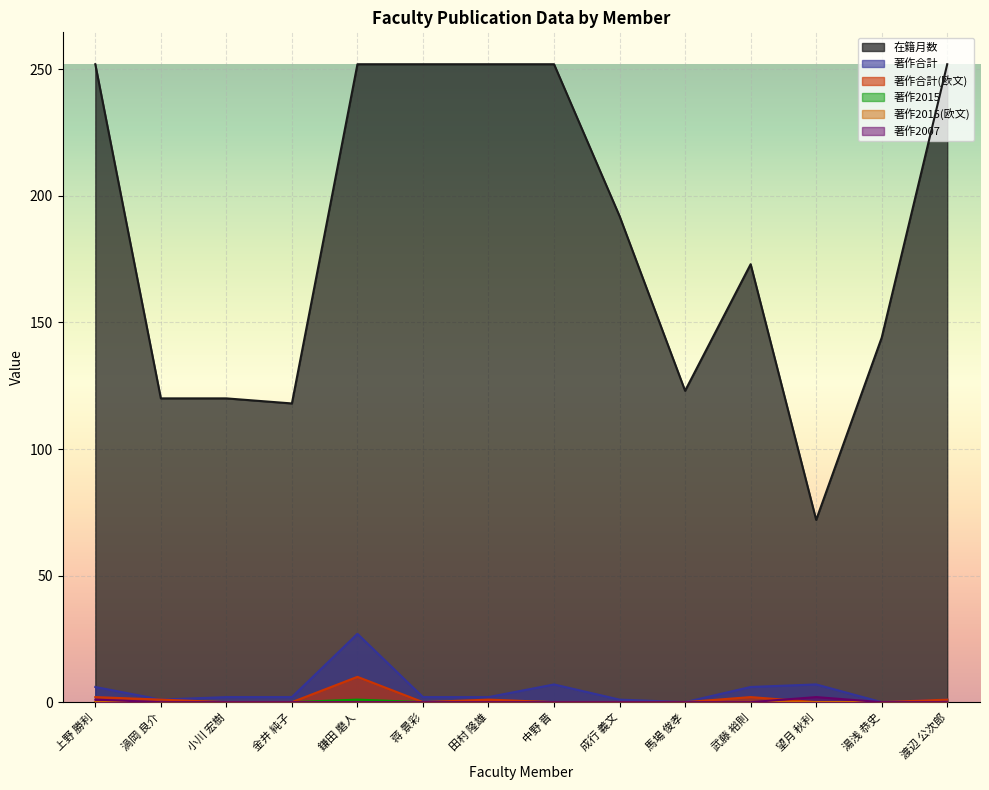

What is the difference between the maximum and minimum values in the 著作合計(欧文) series?

10